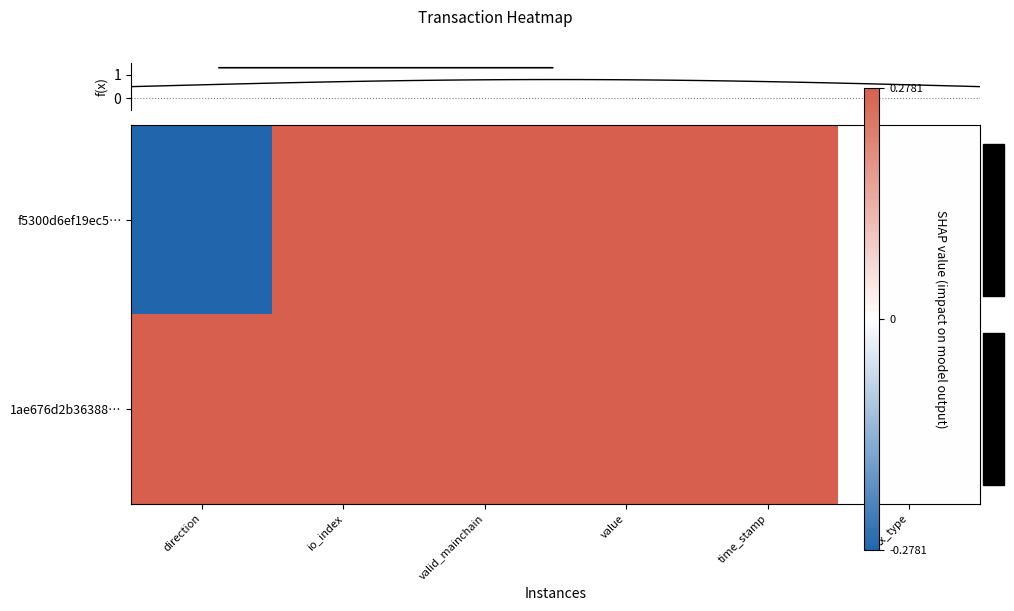

How many negative values does the f5300d6ef19ec5… series have?

1